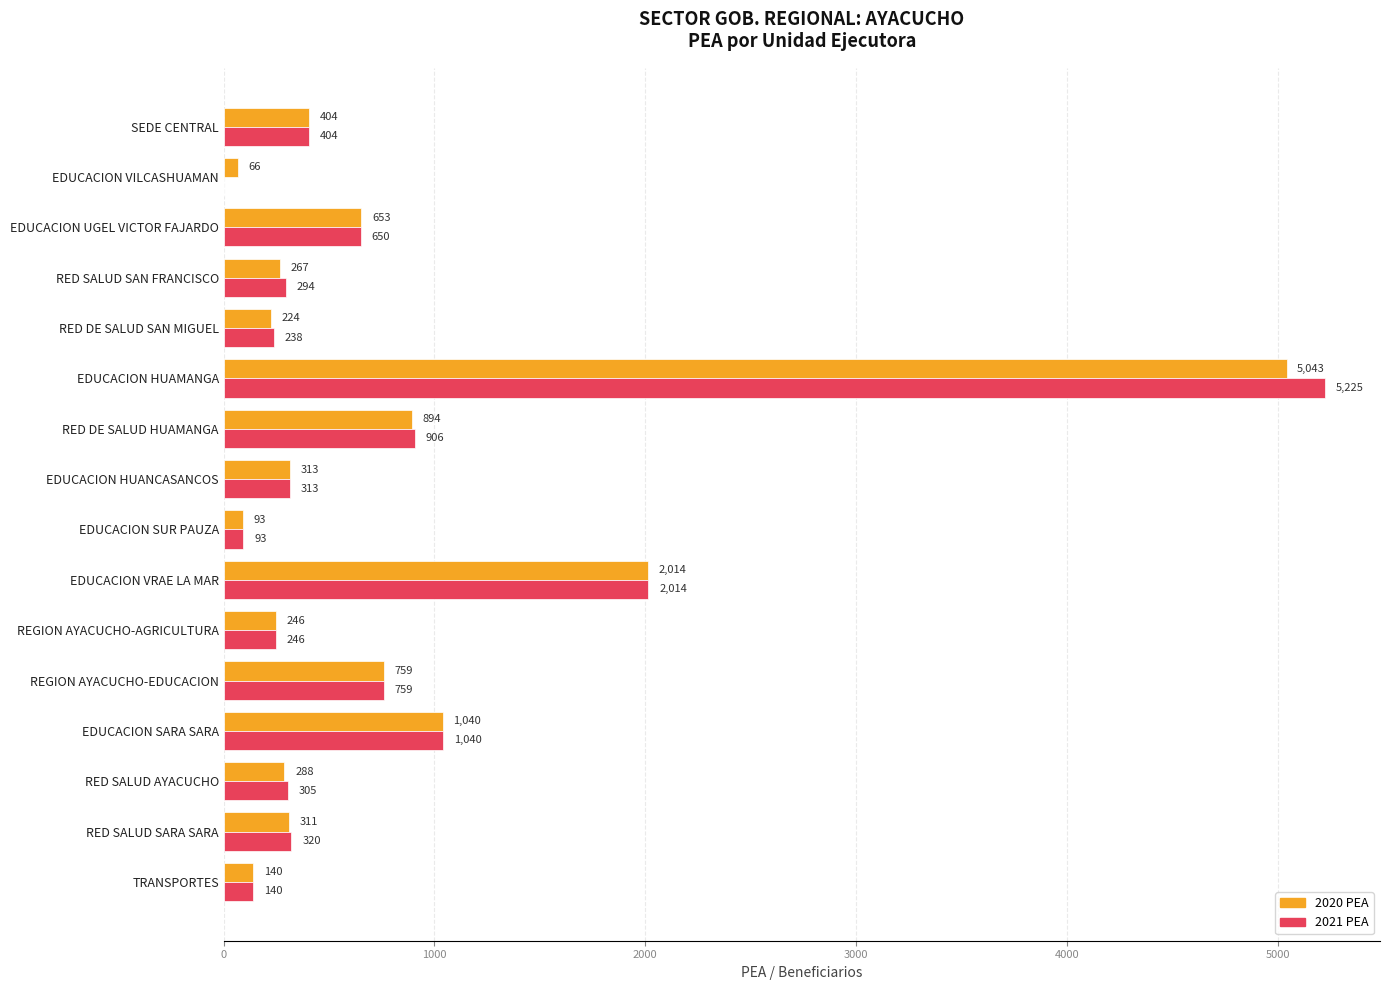

At which label is 2020 PEA closest to 2554?

EDUCACION VRAE LA MAR